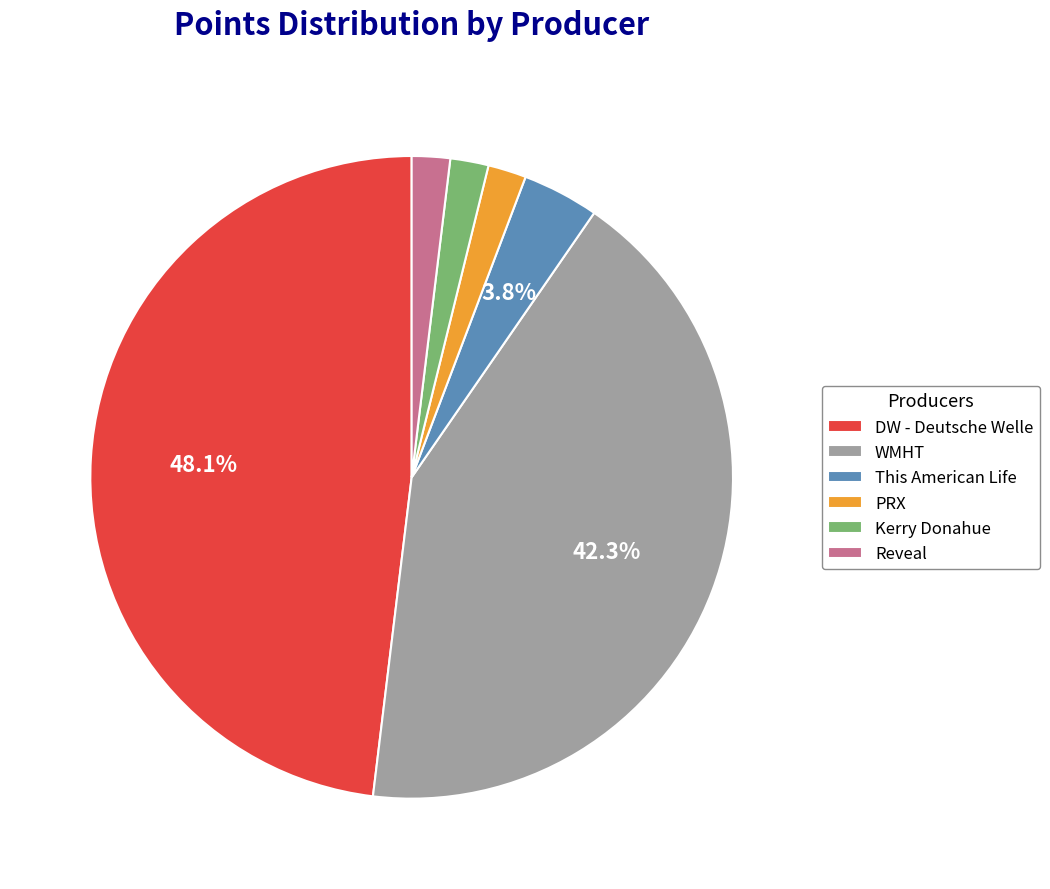

What is the largest slice in the pie chart?

DW - Deutsche Welle